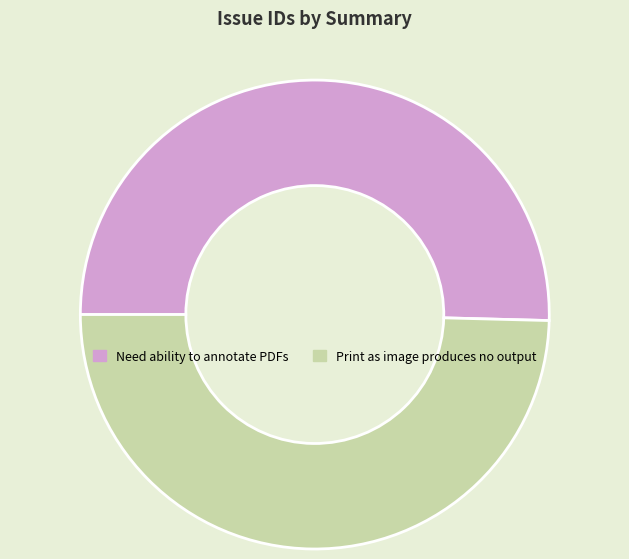

Approximately how many times larger is the value at Print as image produces no output compared to Need ability to annotate PDFs?

1.0